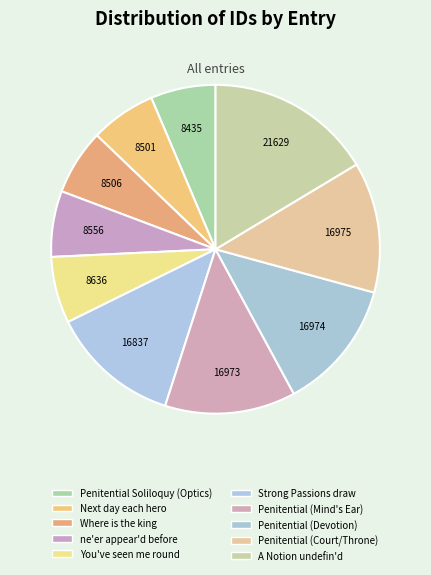

The Where is the king slice represents 6% of the pie. True or false?

True